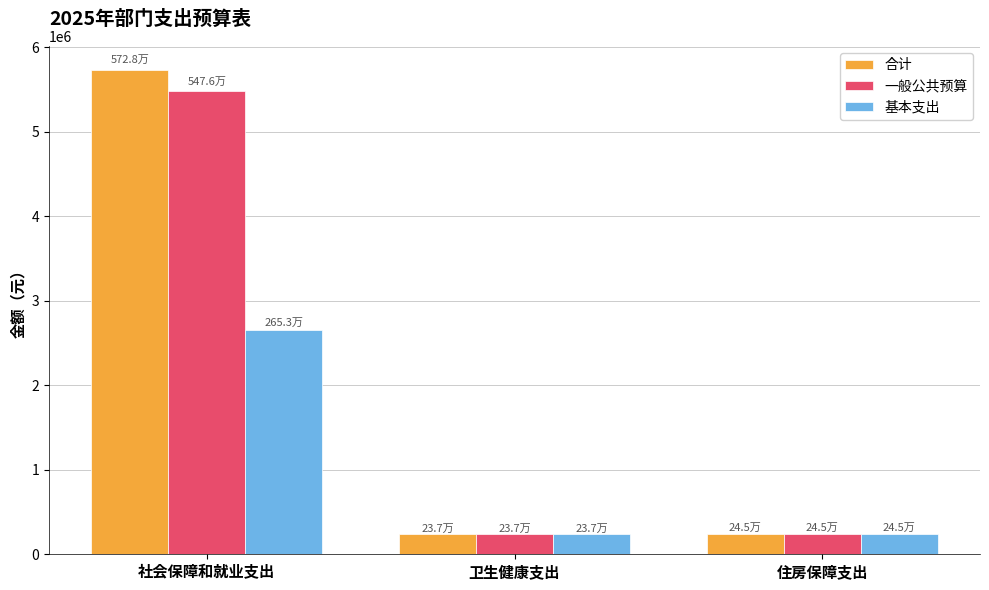

Which series has the largest range (max minus min)?

合计